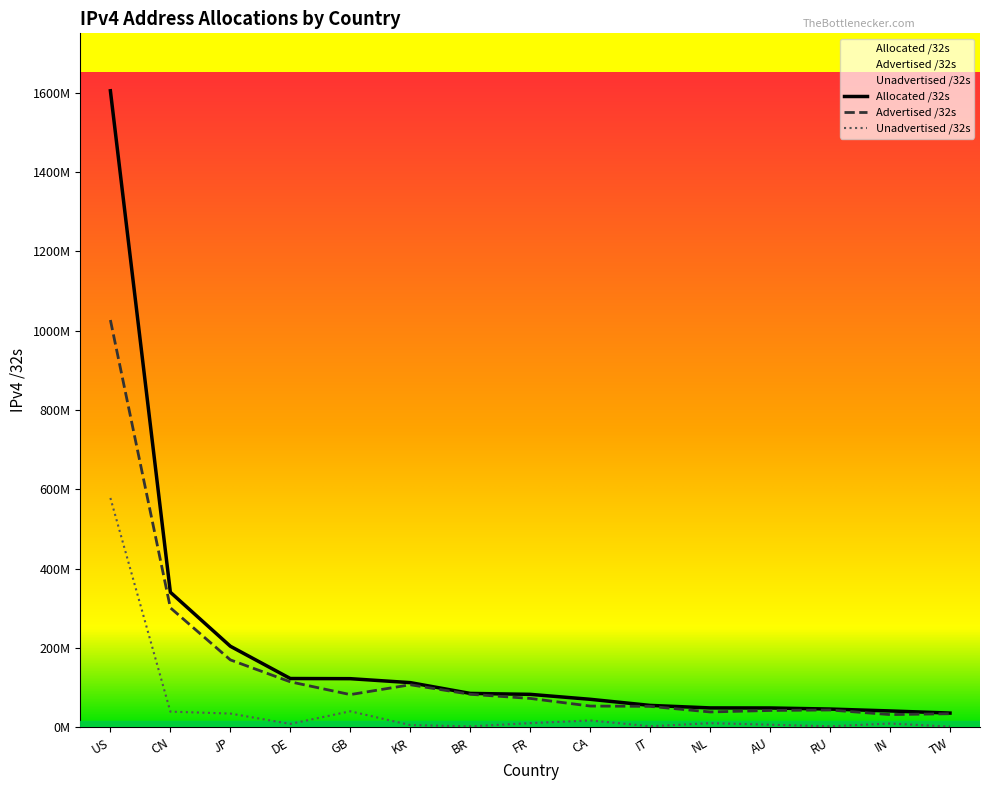

True or false: Unadvertised /32s has a value of 1927724 at KR.

False